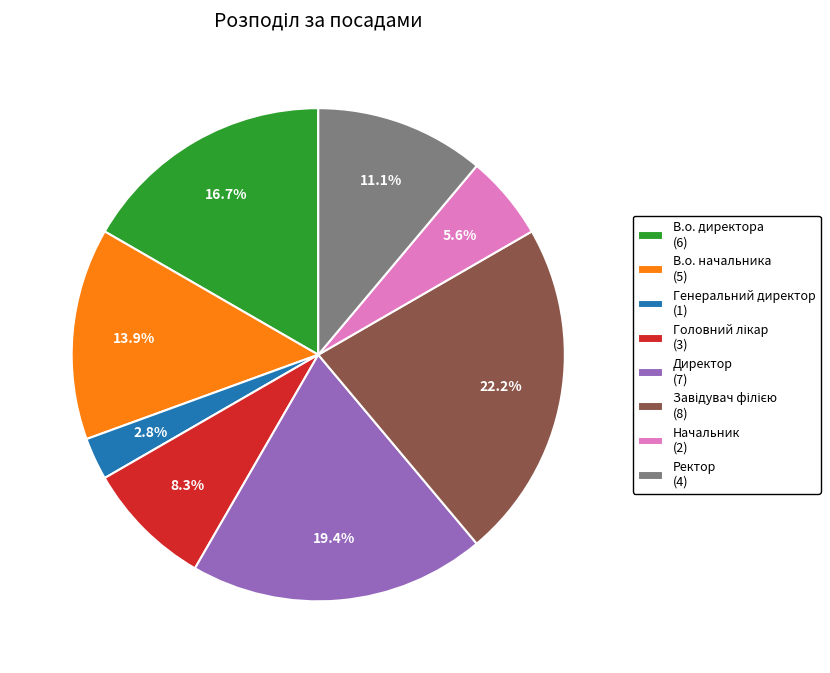

What percentage is the В.о. директора slice, to the nearest percent?

17%